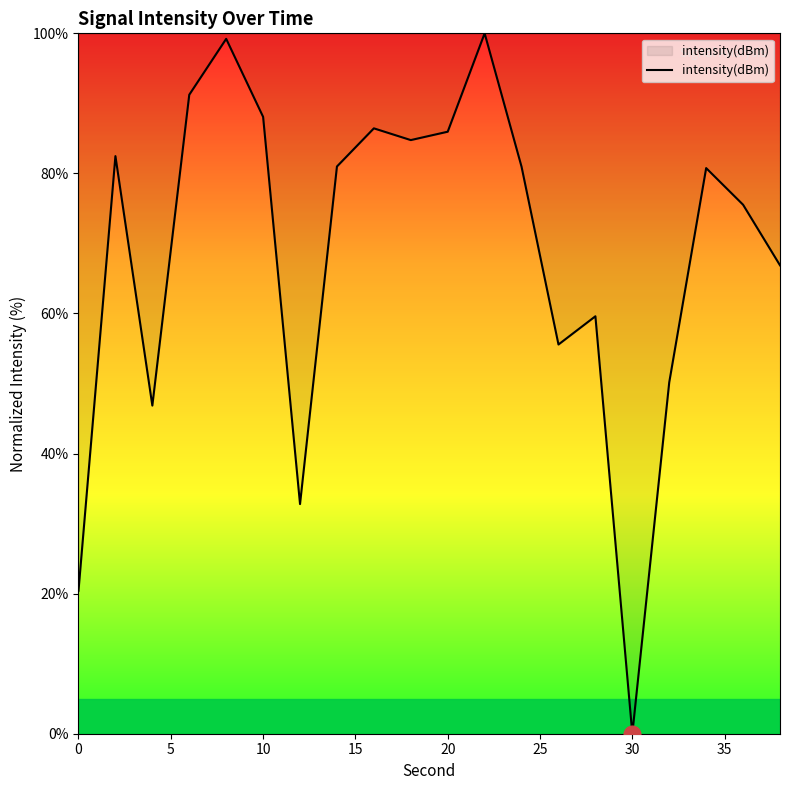

Count the number of data series in this chart.

1